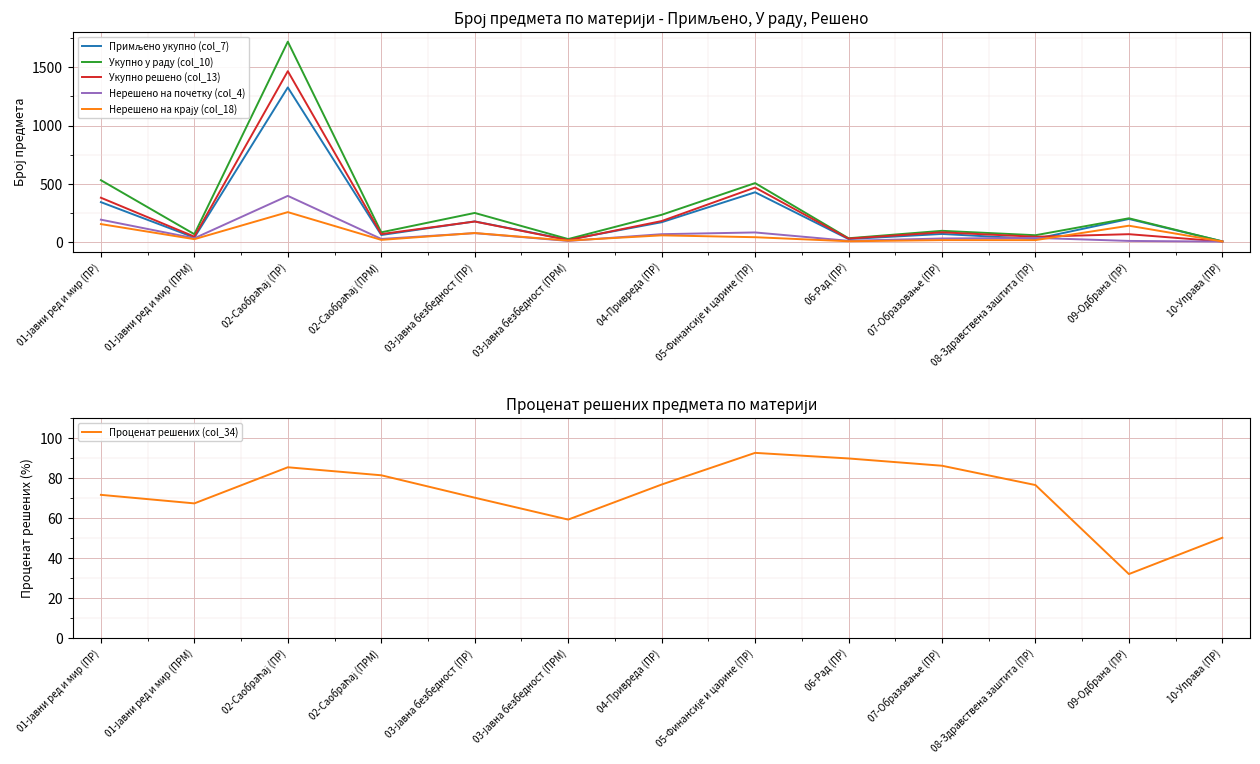

Reading right to left, list all the values displayed in this chart.

Примљено укупно (col_7): 10-Управа (ПР)=2.0	09-Одбрана (ПР)=195.0	08-Здравствена заштита (ПР)=23.0	07-Образовање (ПР)=66.0	06-Рад (ПР)=22.0	05-Финансије и царине (ПР)=425.0	04-Привреда (ПР)=167.0	03-Јавна безбедност (ПРМ)=16.0	03-Јавна безбедност (ПР)=174.0	02-Саобраћај (ПРМ)=57.0	02-Саобраћај (ПР)=1328.0	01-Јавни ред и мир (ПРМ)=35.0	01-Јавни ред и мир (ПР)=340.0
Укупно у раду (col_10): 10-Управа (ПР)=2.0	09-Одбрана (ПР)=201.0	08-Здравствена заштита (ПР)=55.0	07-Образовање (ПР)=93.0	06-Рад (ПР)=29.0	05-Финансије и царине (ПР)=504.0	04-Привреда (ПР)=231.0	03-Јавна безбедност (ПРМ)=22.0	03-Јавна безбедност (ПР)=247.0	02-Саобраћај (ПРМ)=80.0	02-Саобраћај (ПР)=1722.0	01-Јавни ред и мир (ПРМ)=64.0	01-Јавни ред и мир (ПР)=529.0
Укупно решено (col_13): 10-Управа (ПР)=1.0	09-Одбрана (ПР)=64.0	08-Здравствена заштита (ПР)=42.0	07-Образовање (ПР)=80.0	06-Рад (ПР)=26.0	05-Финансије и царине (ПР)=466.0	04-Привреда (ПР)=177.0	03-Јавна безбедност (ПРМ)=13.0	03-Јавна безбедност (ПР)=173.0	02-Саобраћај (ПРМ)=65.0	02-Саобраћај (ПР)=1468.0	01-Јавни ред и мир (ПРМ)=43.0	01-Јавни ред и мир (ПР)=378.0
Нерешено на почетку (col_4): 10-Управа (ПР)=0.0	09-Одбрана (ПР)=6.0	08-Здравствена заштита (ПР)=32.0	07-Образовање (ПР)=27.0	06-Рад (ПР)=7.0	05-Финансије и царине (ПР)=79.0	04-Привреда (ПР)=64.0	03-Јавна безбедност (ПРМ)=6.0	03-Јавна безбедност (ПР)=73.0	02-Саобраћај (ПРМ)=23.0	02-Саобраћај (ПР)=394.0	01-Јавни ред и мир (ПРМ)=29.0	01-Јавни ред и мир (ПР)=189.0
Нерешено на крају (col_18): 10-Управа (ПР)=1.0	09-Одбрана (ПР)=137.0	08-Здравствена заштита (ПР)=13.0	07-Образовање (ПР)=13.0	06-Рад (ПР)=3.0	05-Финансије и царине (ПР)=38.0	04-Привреда (ПР)=54.0	03-Јавна безбедност (ПРМ)=9.0	03-Јавна безбедност (ПР)=74.0	02-Саобраћај (ПРМ)=15.0	02-Саобраћај (ПР)=254.0	01-Јавни ред и мир (ПРМ)=21.0	01-Јавни ред и мир (ПР)=151.0
Проценат решених (col_34): 10-Управа (ПР)=50.0	09-Одбрана (ПР)=31.8	08-Здравствена заштита (ПР)=76.4	07-Образовање (ПР)=86.0	06-Рад (ПР)=89.7	05-Финансије и царине (ПР)=92.5	04-Привреда (ПР)=76.6	03-Јавна безбедност (ПРМ)=59.1	03-Јавна безбедност (ПР)=70.0	02-Саобраћај (ПРМ)=81.2	02-Саобраћај (ПР)=85.2	01-Јавни ред и мир (ПРМ)=67.2	01-Јавни ред и мир (ПР)=71.5